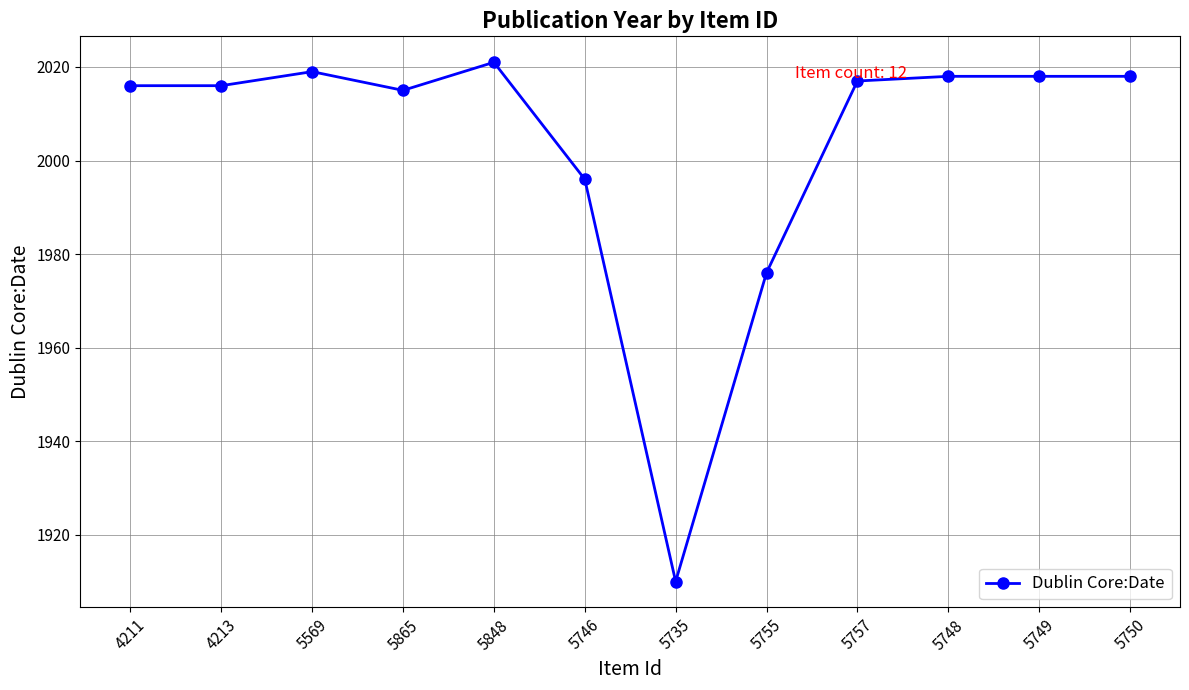

What is the greatest value displayed?

2021